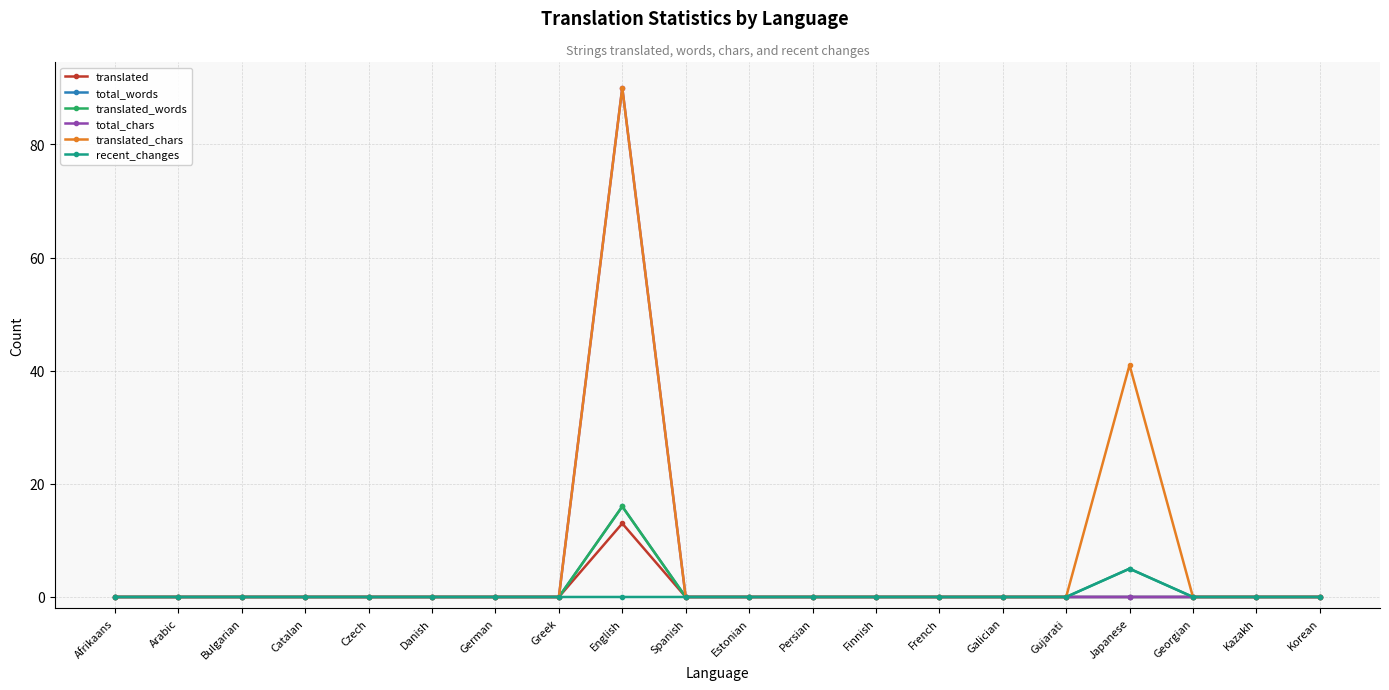

What is the label of the 18th point from the right?

Bulgarian